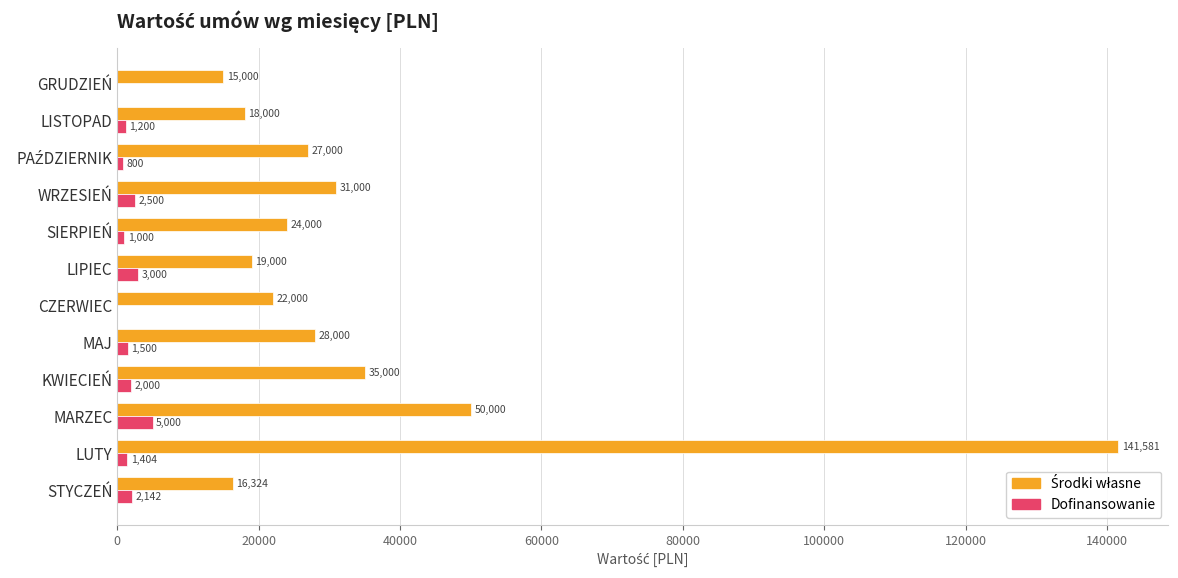

At which category is the sum across all series the highest?

LUTY